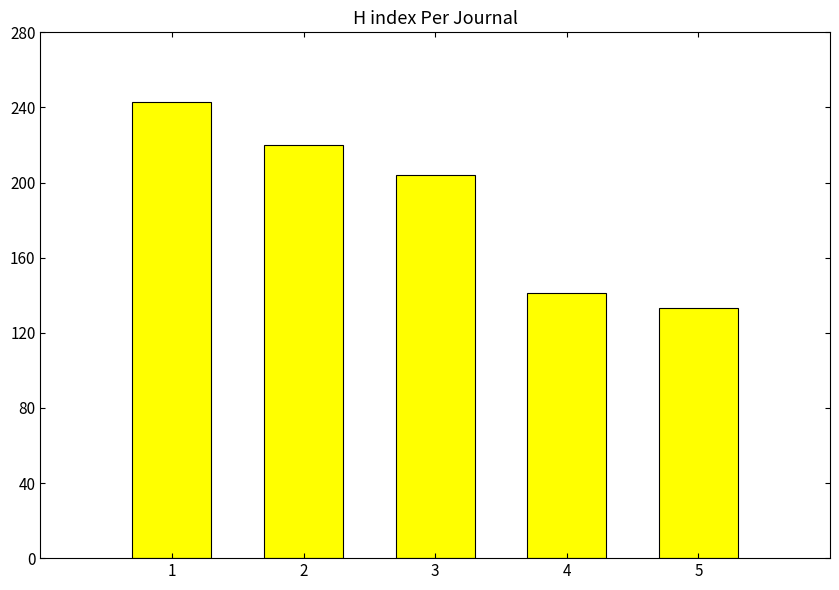

What is the value of the 3rd bar from the left?

204